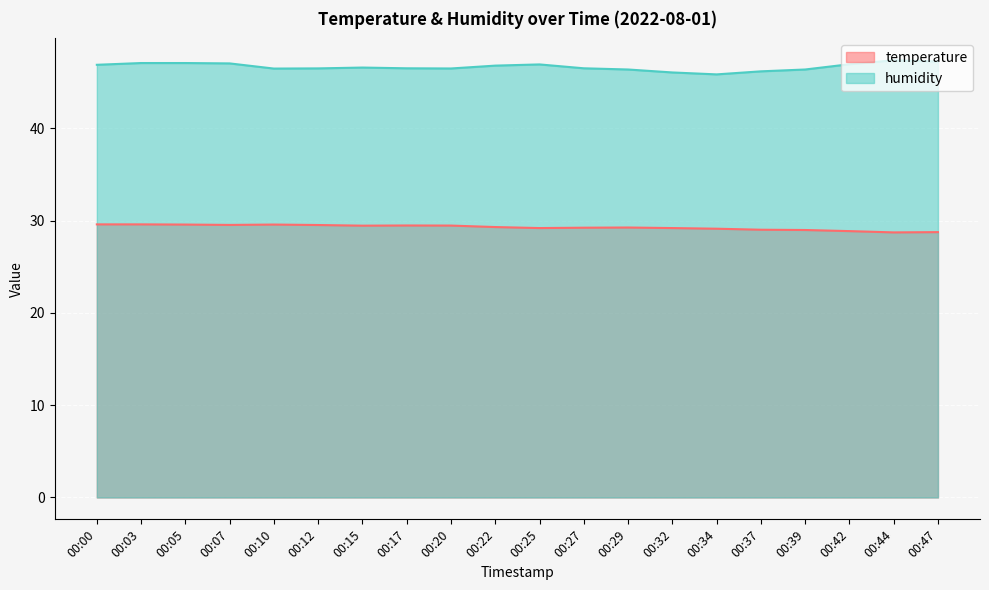

How many distinct data groups are displayed?

2